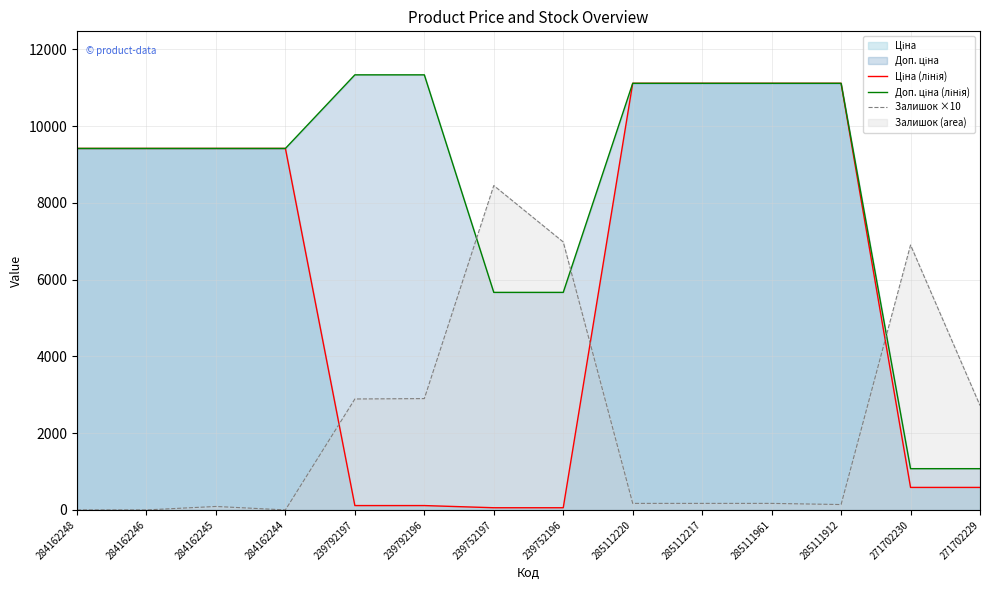

Rank the series at 271702230 from lowest to highest value.

Ціна (лінія), Доп. ціна (лінія), Залишок ×10